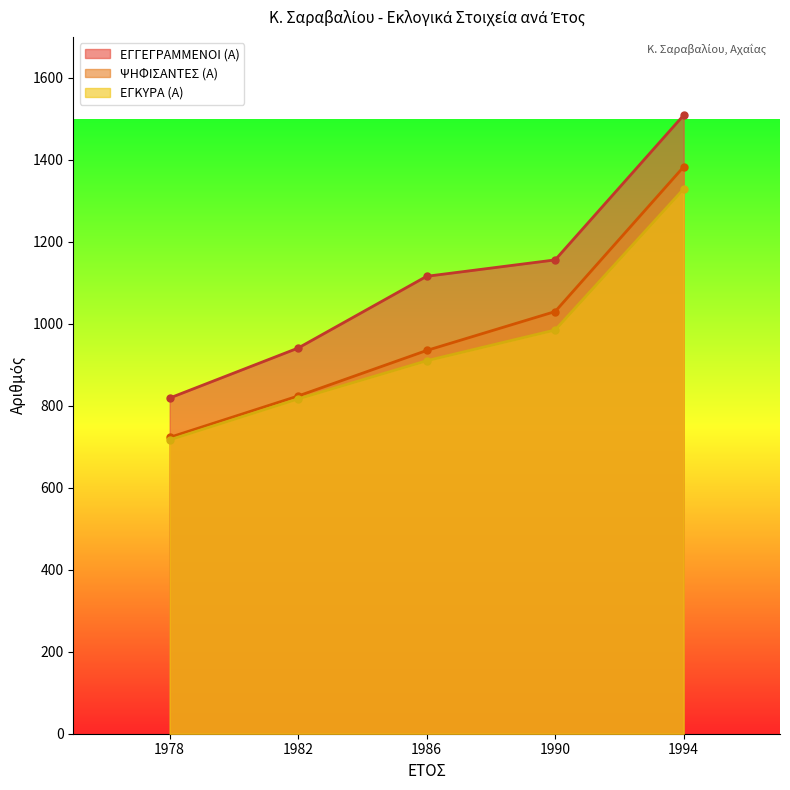

True or false: ΕΓΚΥΡΑ (Α) and ΨΗΦΙΣΑΝΤΕΣ (Α) intersect in this chart.

False